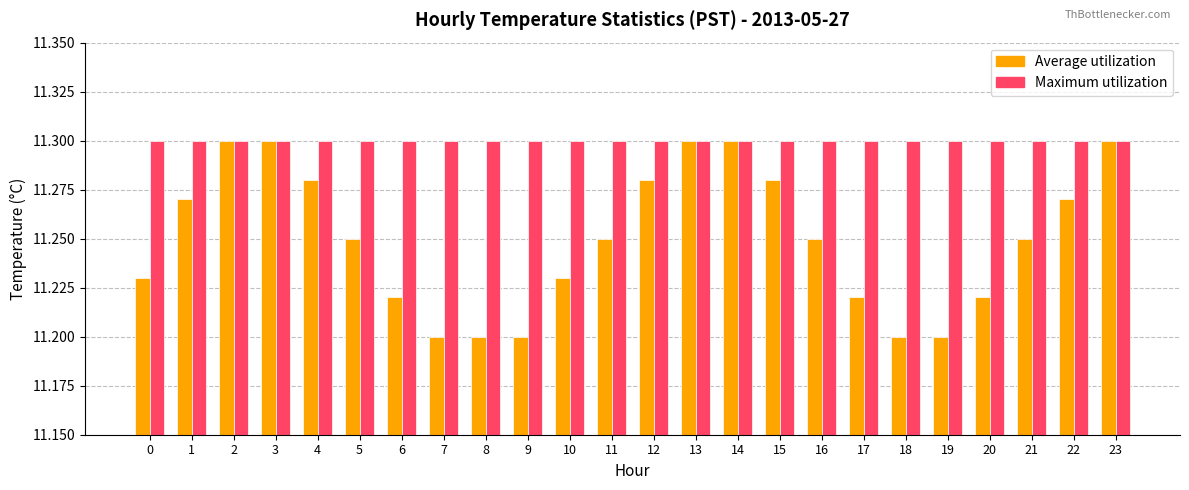

Is it true that Maximum utilization equals 11.3 at 1?

True